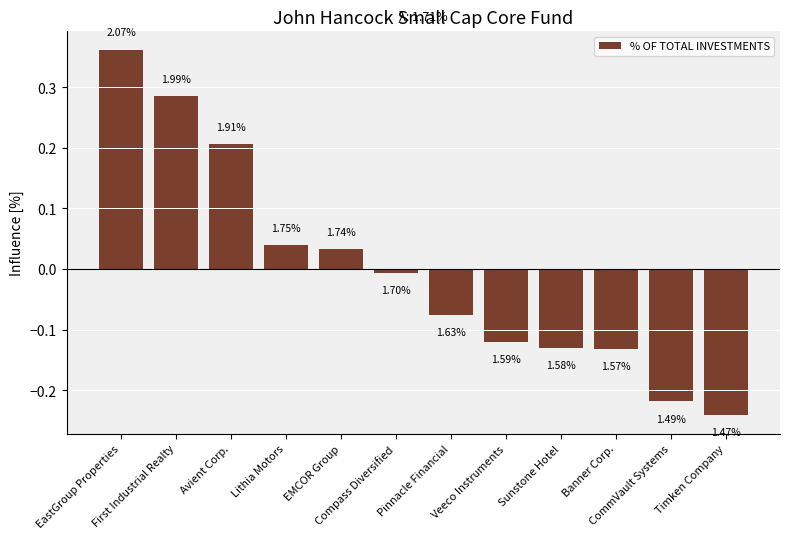

What is the label of the 5th bar from the right?

Veeco Instruments